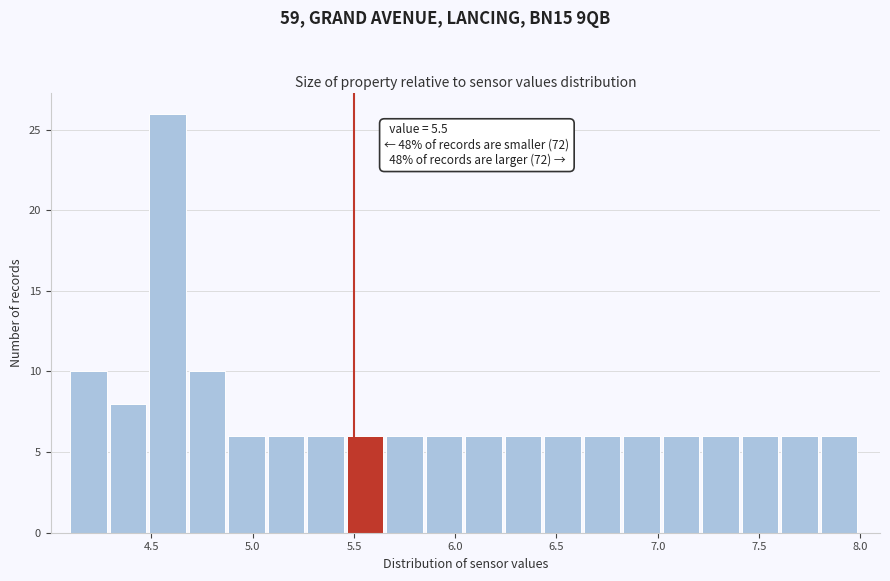

Read against the x-axis, roughly where is the centre of the tallest bar?

4.60